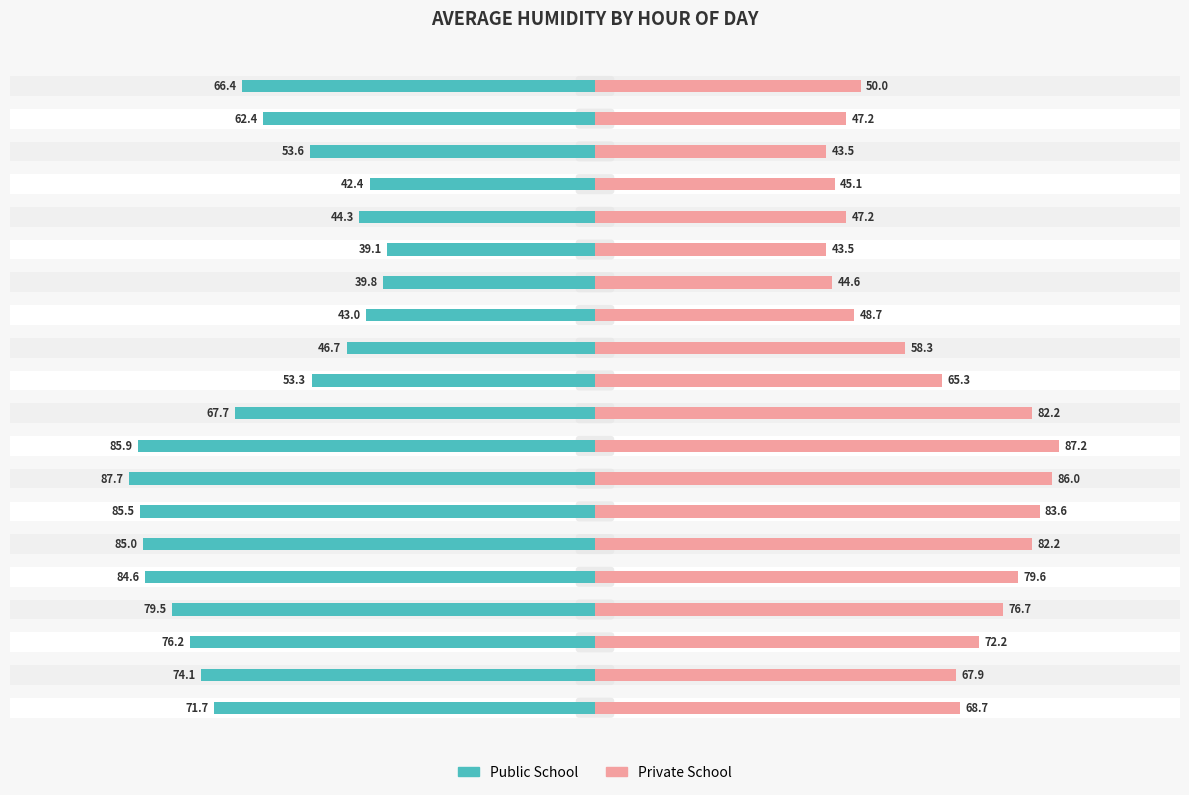

Is it true that Private School equals 48.1 at 0?

False